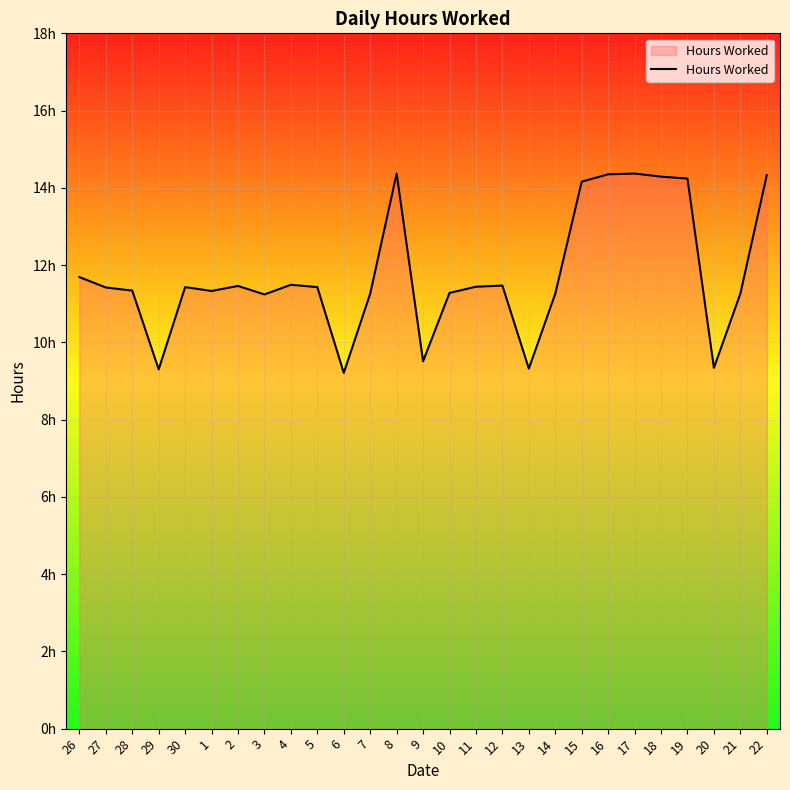

Reading left to right, what are all the values shown in this chart?

26=11.7	27=11.4	28=11.3	29=9.3	30=11.4	1=11.3	2=11.5	3=11.2	4=11.5	5=11.4	6=9.2	7=11.3	8=14.4	9=9.5	10=11.3	11=11.4	12=11.5	13=9.3	14=11.3	15=14.2	16=14.3	17=14.4	18=14.3	19=14.2	20=9.3	21=11.3	22=14.3